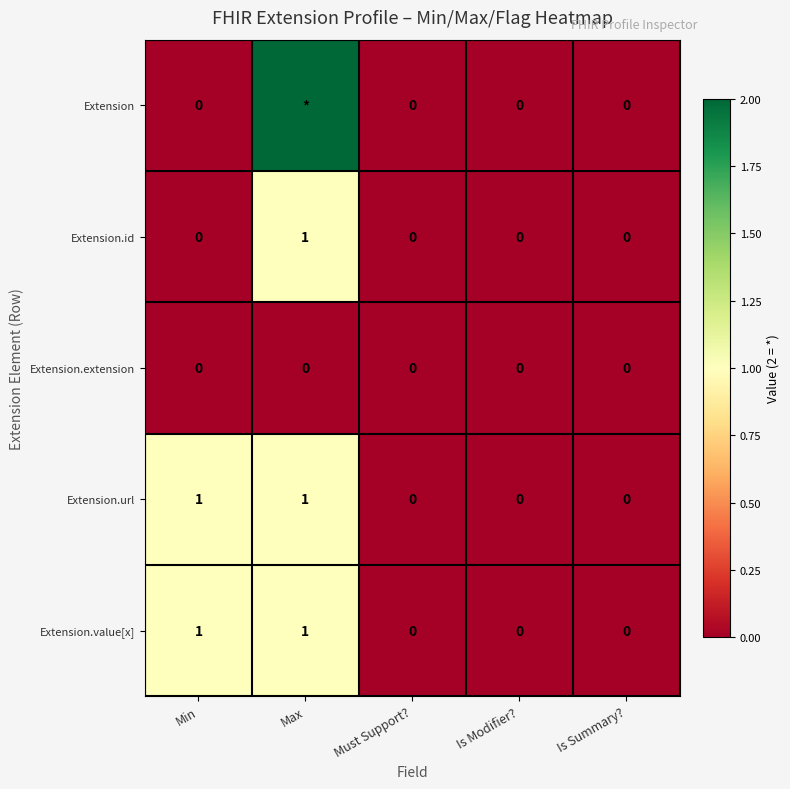

The value of Extension.id at Must Support? is 0. True or false?

True